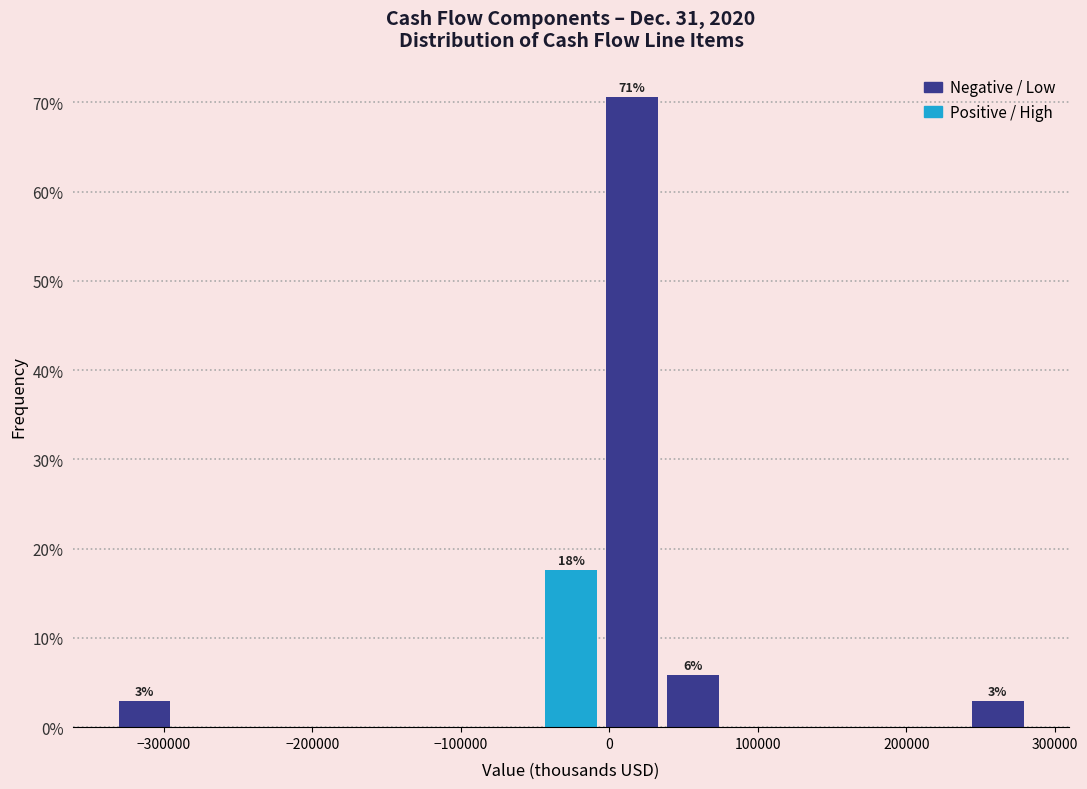

Which range on the x-axis has the tallest bar?

-10000 to 40000